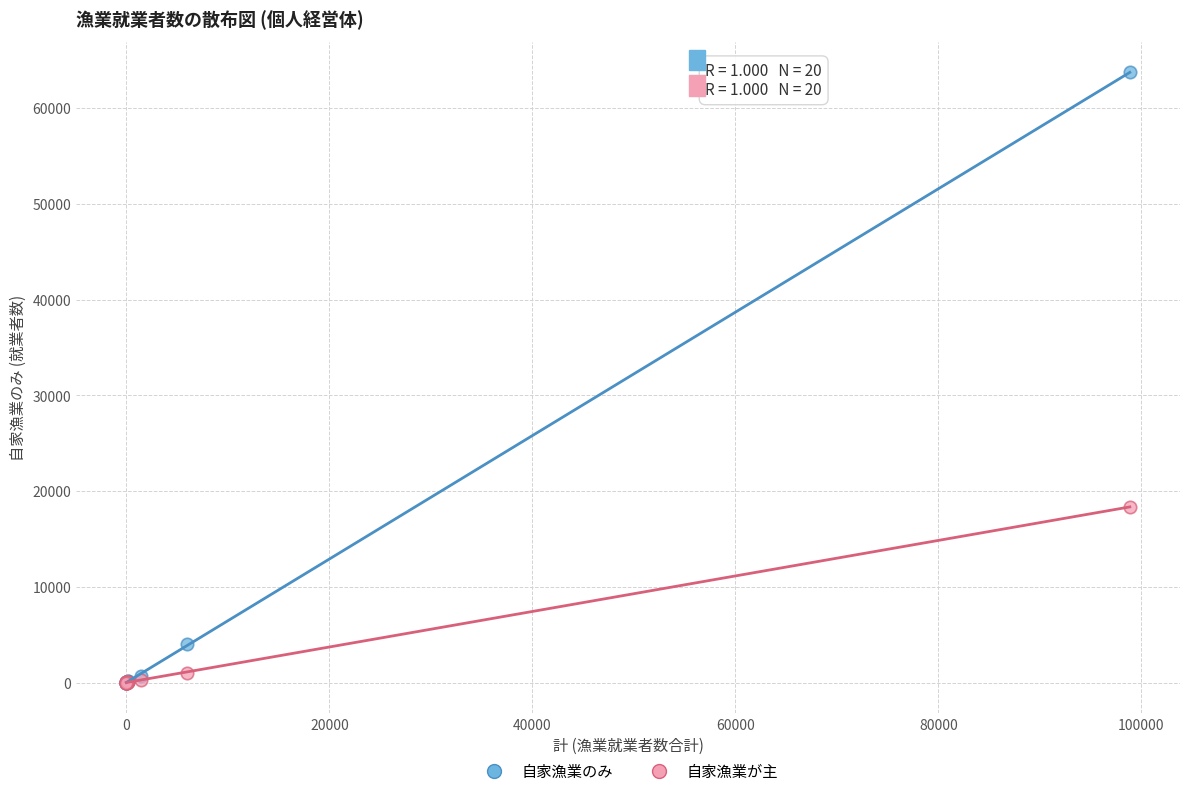

What are all the series names shown in the legend?

自家漁業のみ, 自家漁業が主